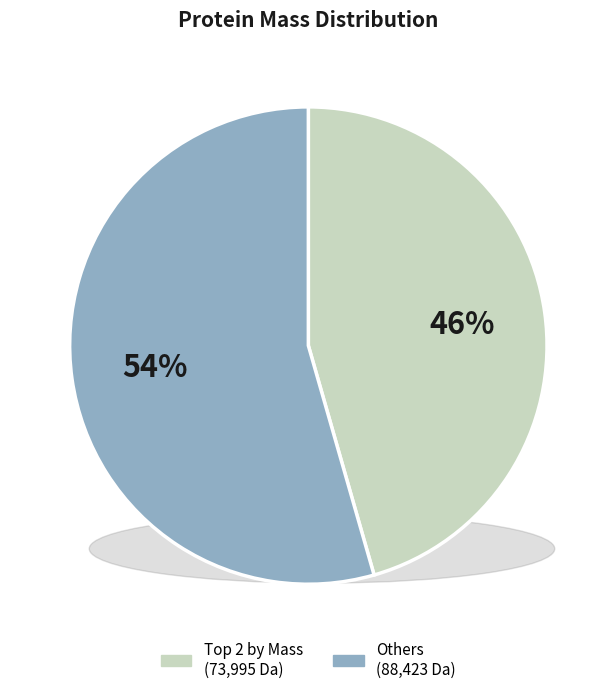

Is there any slice that represents more than half of the pie?

Yes